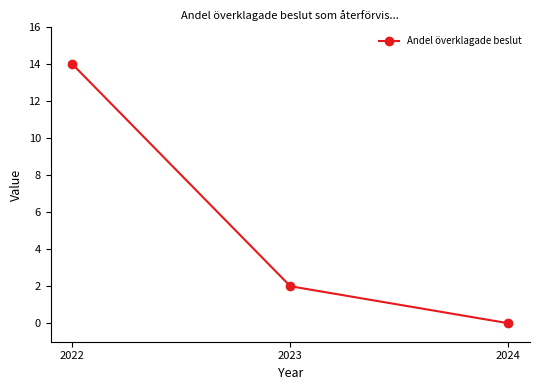

What is the change in value from 2023 to 2024?

-2